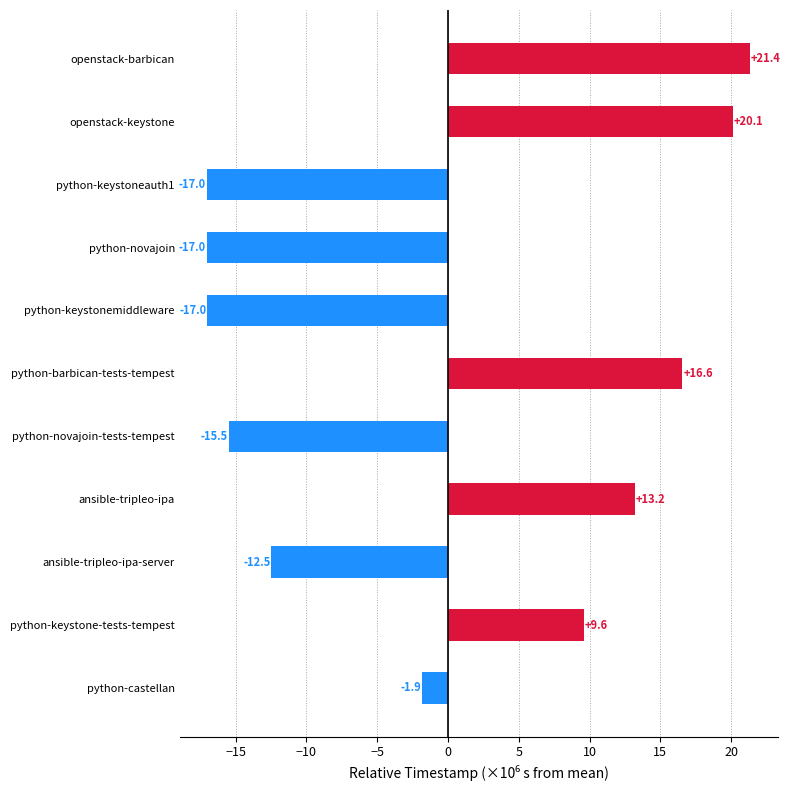

Reading top to bottom, transcribe all the data shown in this chart.

21.4	20.1	-17.0	-17.0	-17.0	16.6	-15.5	13.2	-12.5	9.6	-1.9